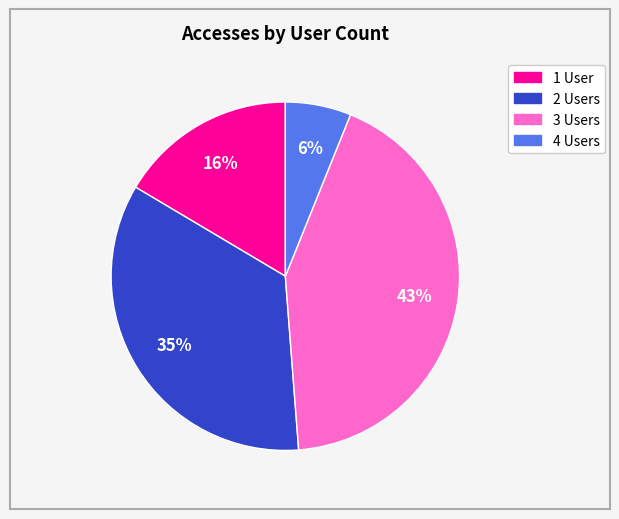

Count the number of slices in the pie.

4